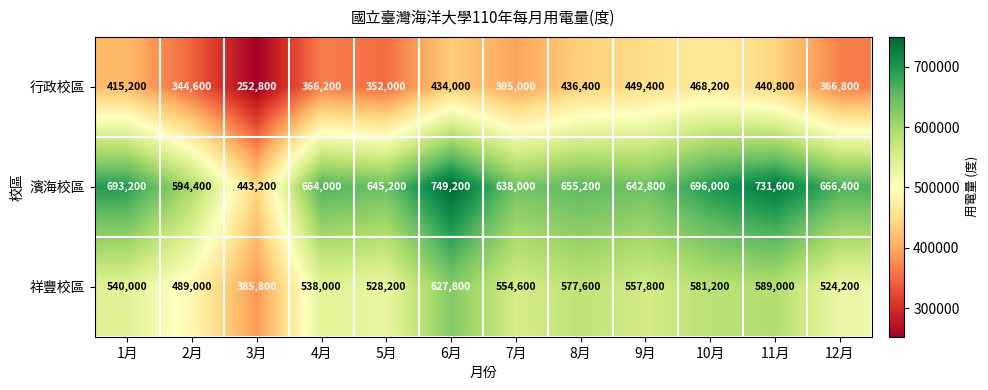

At which category is the sum across all series the highest?

6月